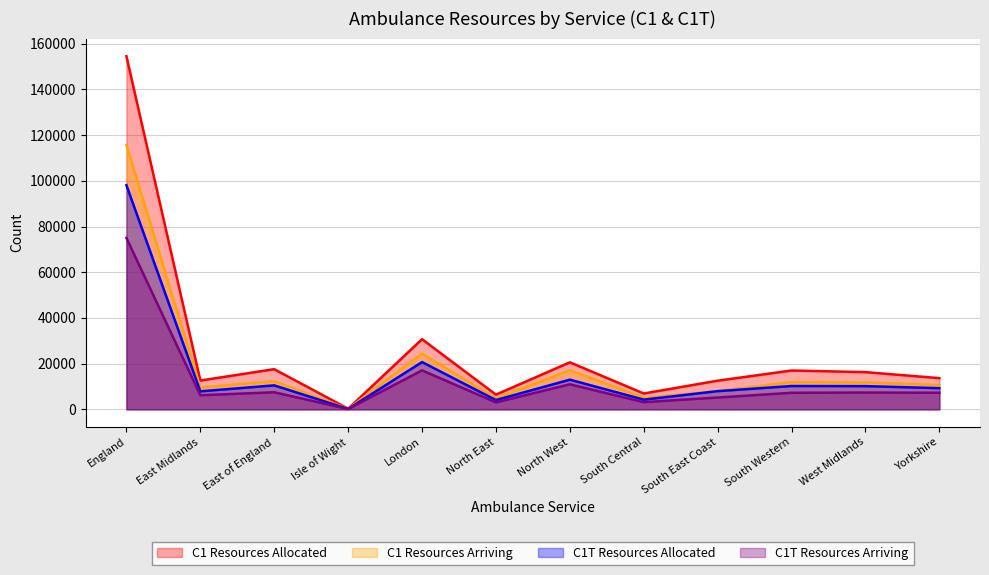

Reading right to left, transcribe all the data shown in this chart.

C1 Resources Allocated: 13649	16281	16996	12539	6932	20572	6427	30700	267	17581	12603	154547
C1 Resources Arriving: 10623	11757	11920	8054	5070	17113	4782	24373	222	12308	9498	115720
C1T Resources Allocated: 9270	10155	10210	7951	4244	12988	4052	20687	170	10493	7878	98098
C1T Resources Arriving: 7266	7345	7243	5177	3134	10957	3042	17055	141	7473	6166	74999